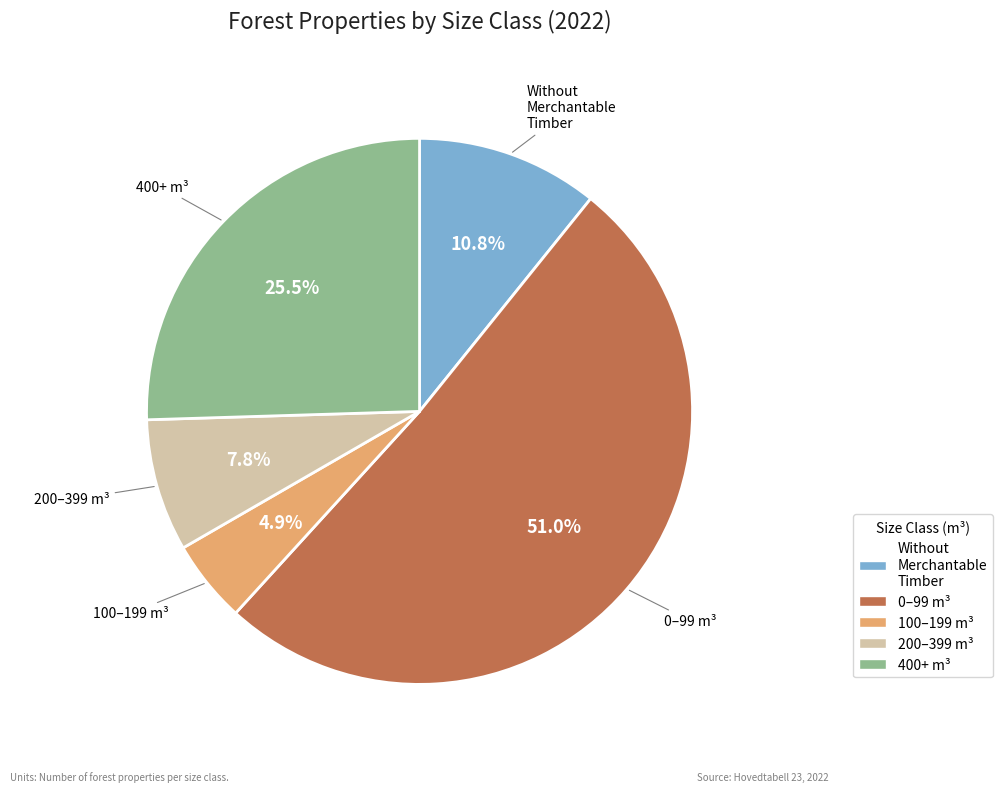

How many segments does this pie chart have?

5